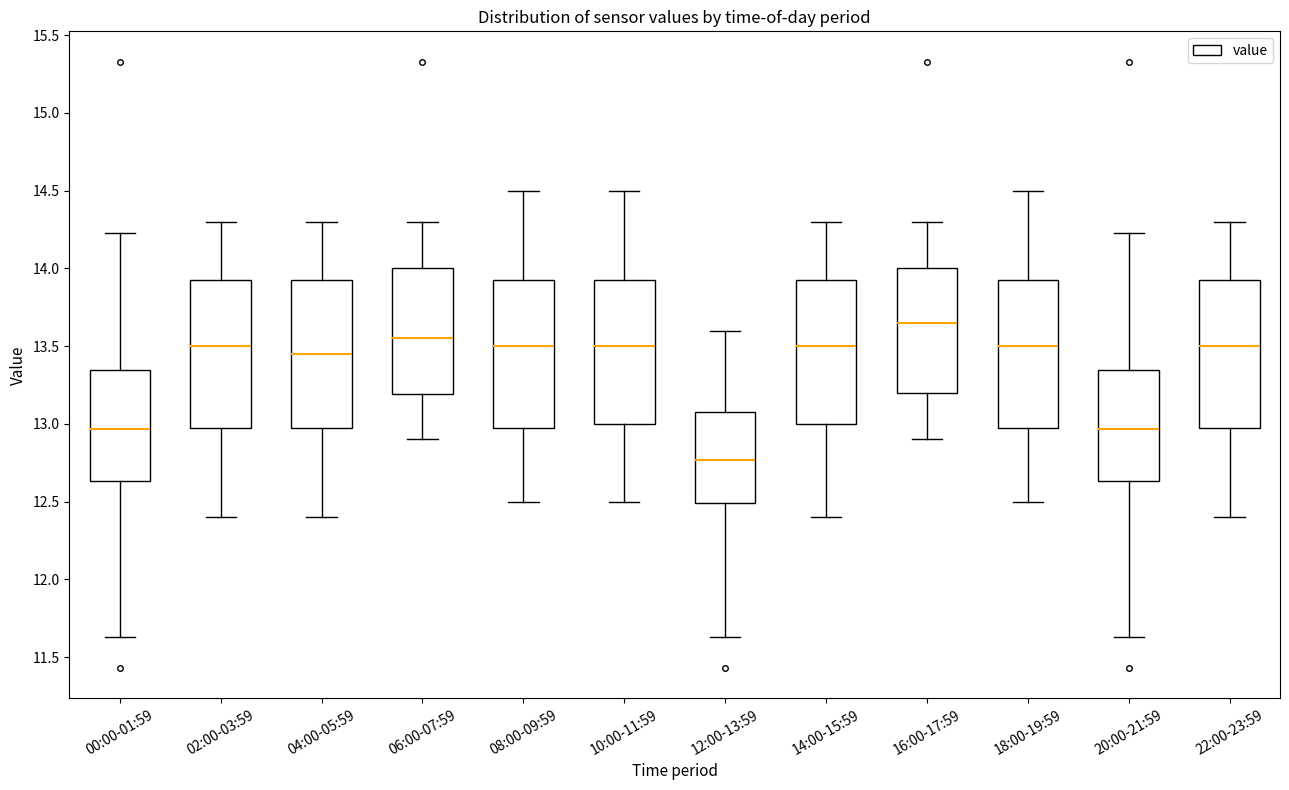

Reading left to right, read every box against the y-axis: the position of its median line, the range the box covers, and the ends of its whiskers. The values are not printed on the chart, so give them approximately, as read against the axis.

00:00-01:59: median 12.95, box 12.65 to 13.35, whiskers 11.65 to 14.25
02:00-03:59: median 13.50, box 13.00 to 13.95, whiskers 12.40 to 14.30
04:00-05:59: median 13.45, box 13.00 to 13.95, whiskers 12.40 to 14.30
06:00-07:59: median 13.55, box 13.20 to 14.00, whiskers 12.90 to 14.30
08:00-09:59: median 13.50, box 13.00 to 13.95, whiskers 12.50 to 14.50
10:00-11:59: median 13.50, box 13.00 to 13.95, whiskers 12.50 to 14.50
12:00-13:59: median 12.75, box 12.50 to 13.10, whiskers 11.65 to 13.60
14:00-15:59: median 13.50, box 13.00 to 13.95, whiskers 12.40 to 14.30
16:00-17:59: median 13.65, box 13.20 to 14.00, whiskers 12.90 to 14.30
18:00-19:59: median 13.50, box 13.00 to 13.95, whiskers 12.50 to 14.50
20:00-21:59: median 12.95, box 12.65 to 13.35, whiskers 11.65 to 14.25
22:00-23:59: median 13.50, box 13.00 to 13.95, whiskers 12.40 to 14.30